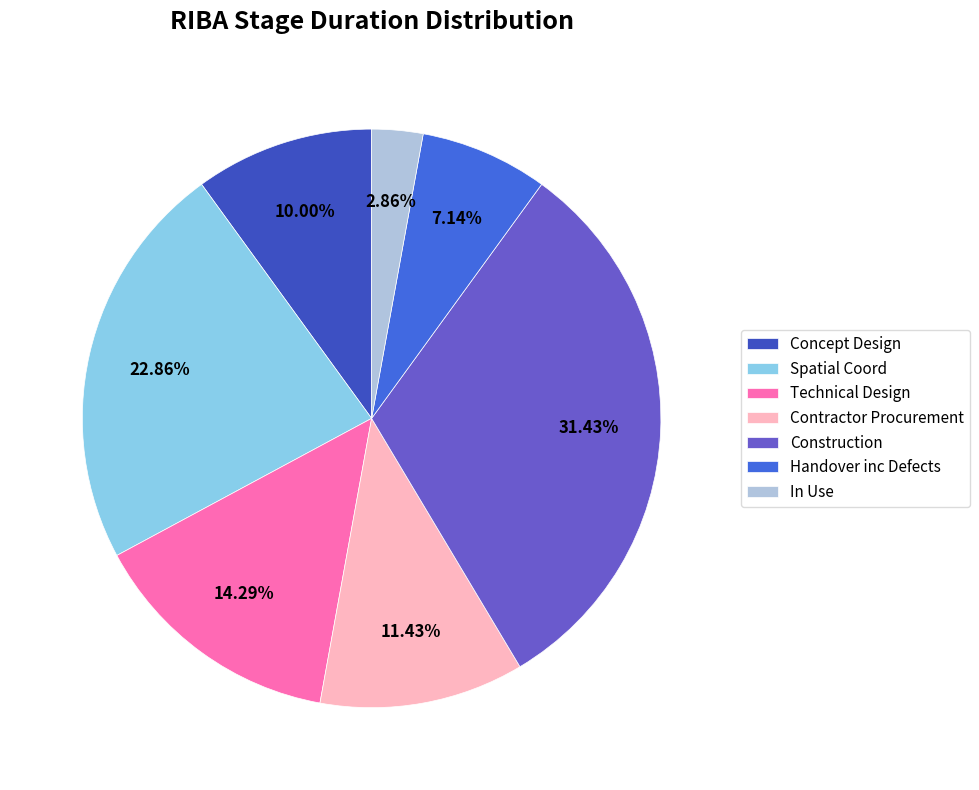

To the nearest percent, what portion does Contractor Procurement represent?

11%